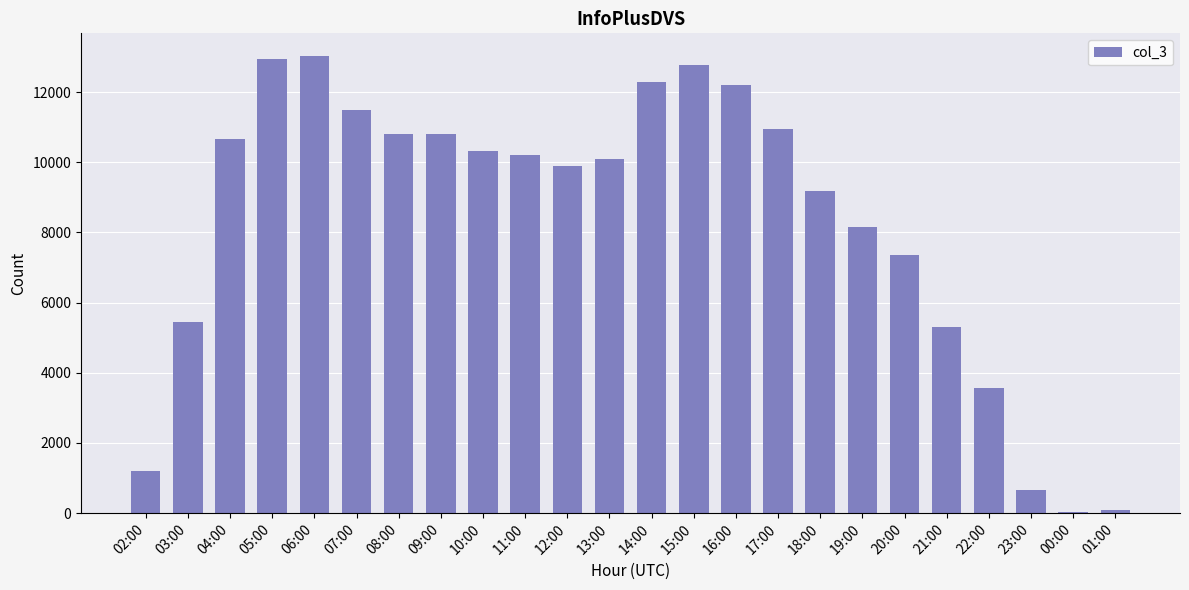

The value at 13:00 is 10093. True or false?

True